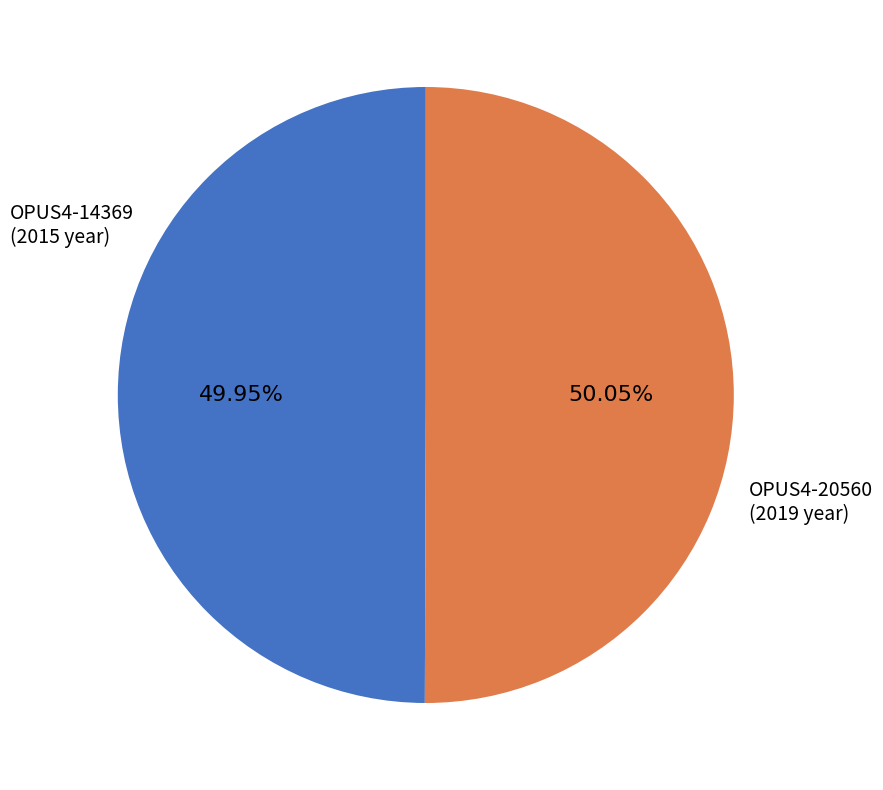

Does any single category account for the majority?

Yes